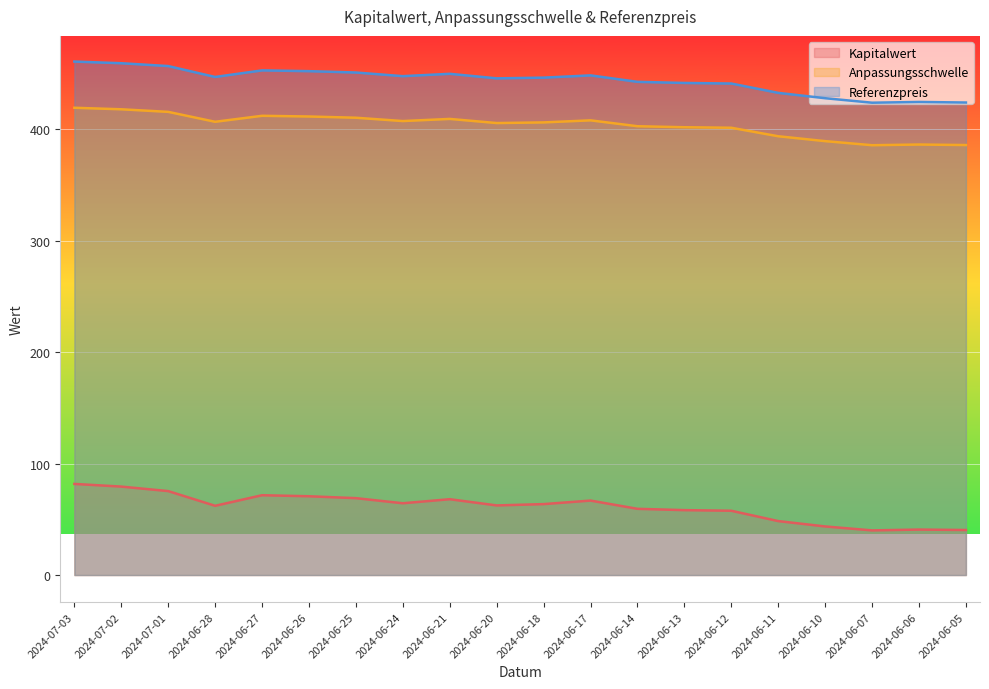

True or false: Anpassungsschwelle has more than 0 points higher than both neighbors.

True